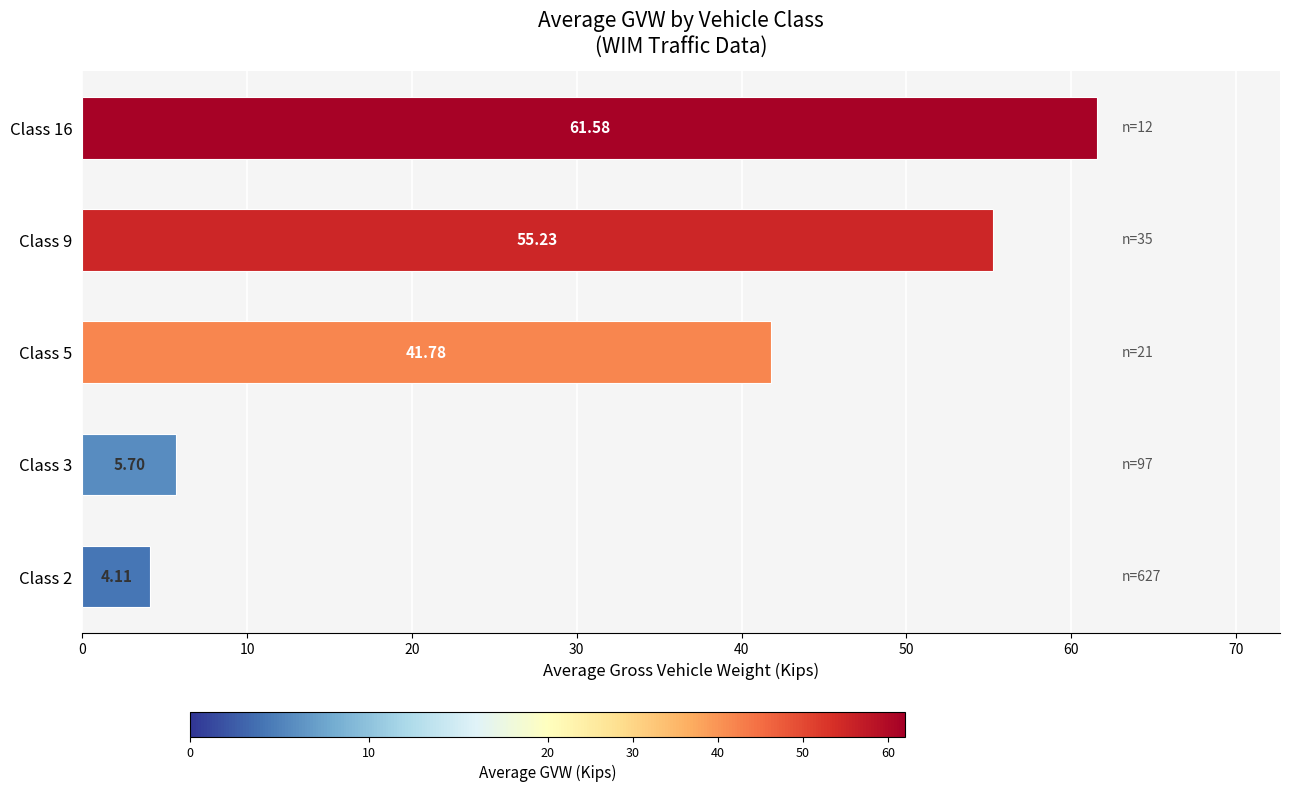

What is the difference between the second highest and minimum values?

51.1